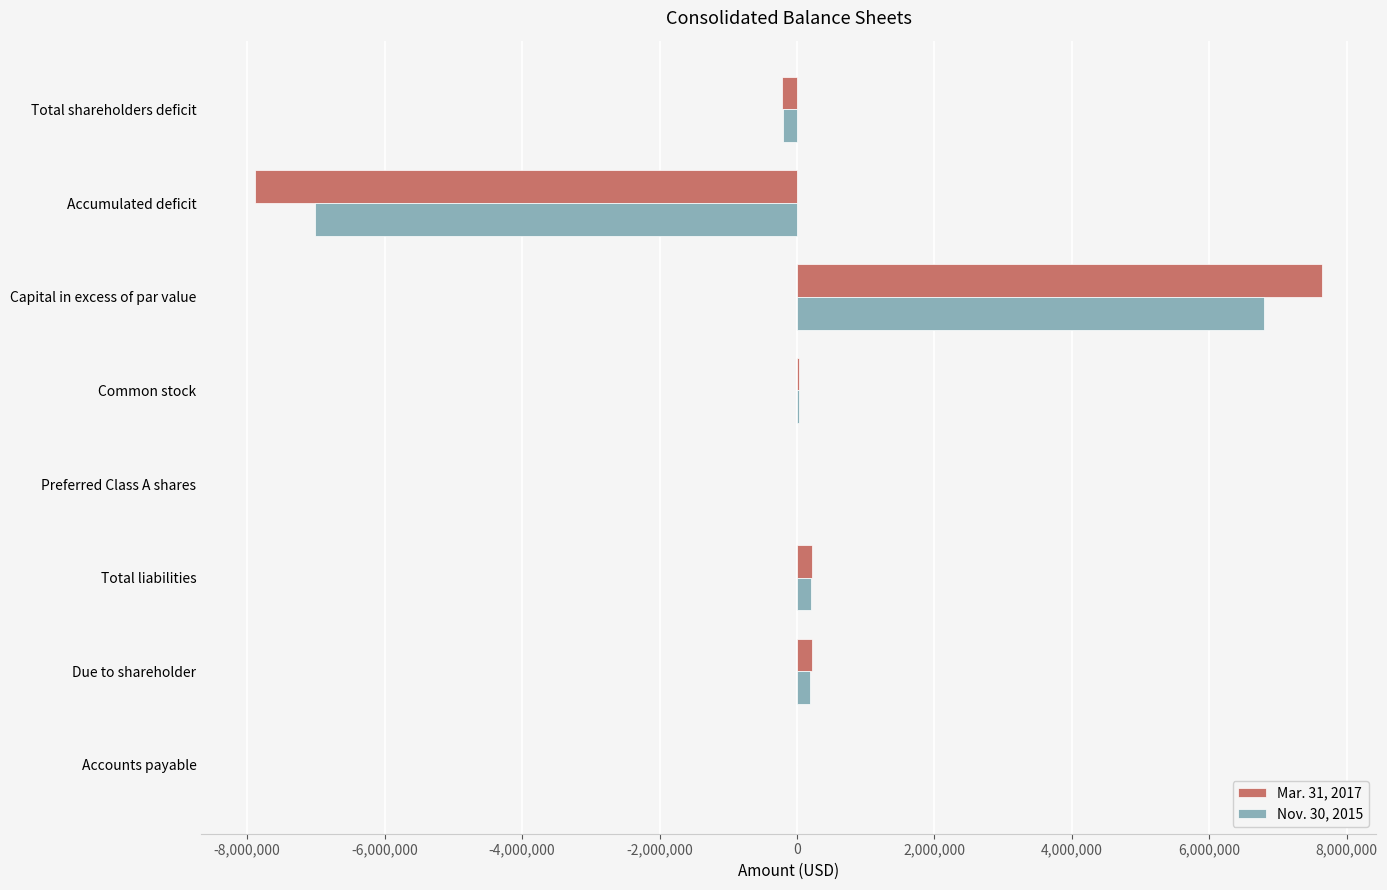

How many series are shown in this chart?

2